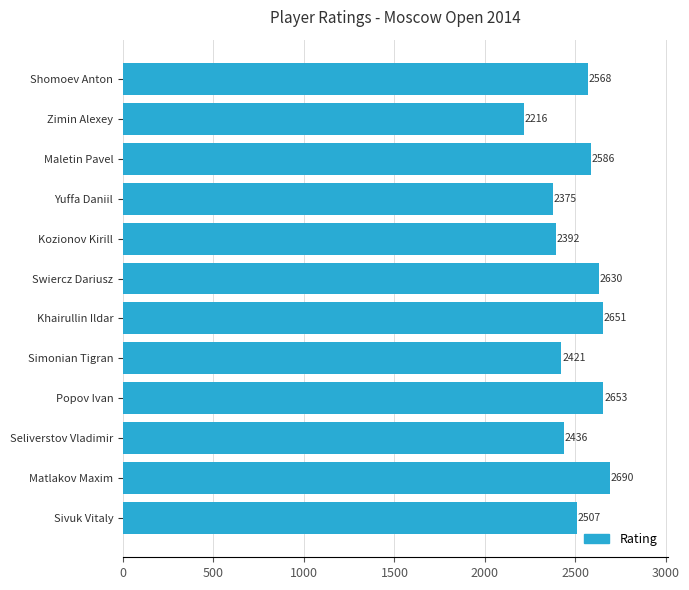

Rank the categories by value from highest to lowest.

Matlakov Maxim, Popov Ivan, Khairullin Ildar, Swiercz Dariusz, Maletin Pavel, Shomoev Anton, Sivuk Vitaly, Seliverstov Vladimir, Simonian Tigran, Kozionov Kirill, Yuffa Daniil, Zimin Alexey